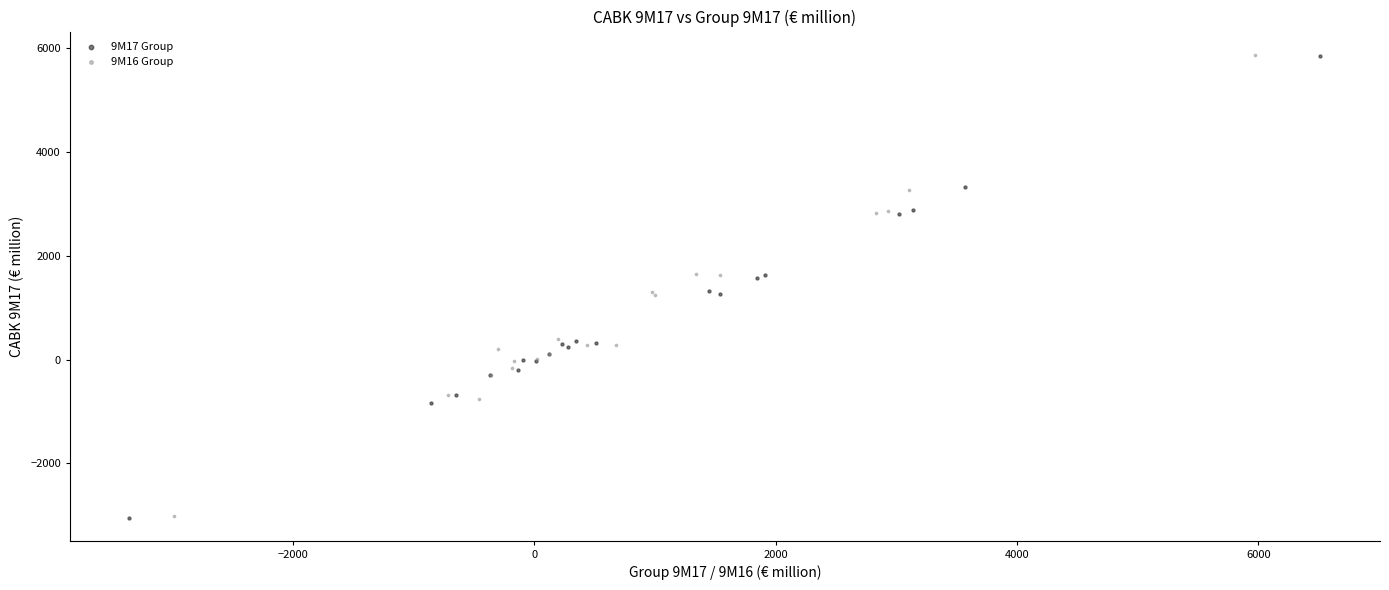

What are all the series names shown in the legend?

9M17 Group, 9M16 Group